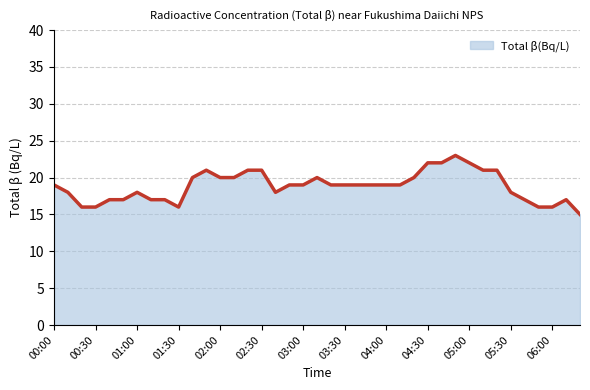

Reading left to right, what are all the values shown in this chart?

19	18	16	16	17	17	18	17	17	16	20	21	20	20	21	21	18	19	19	20	19	19	19	19	19	19	20	22	22	23	22	21	21	18	17	16	16	17	15